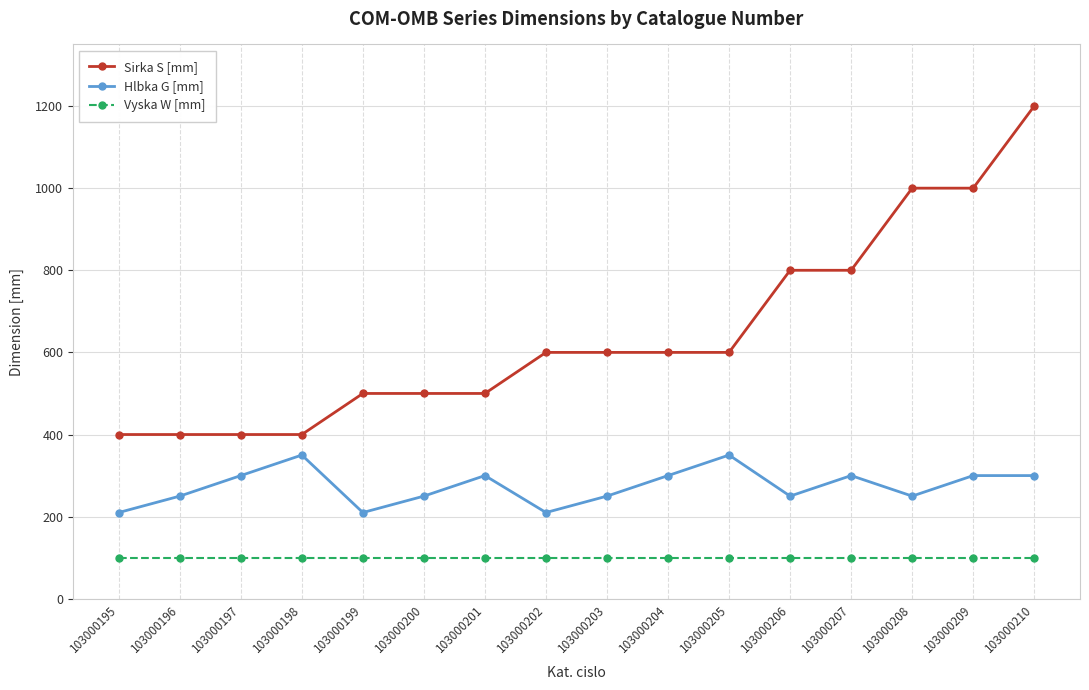

Does the chart display data point markers on the line(s)?

Yes